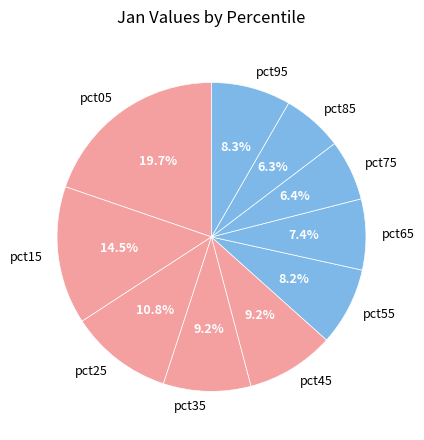

What is the largest slice in the pie chart?

pct05